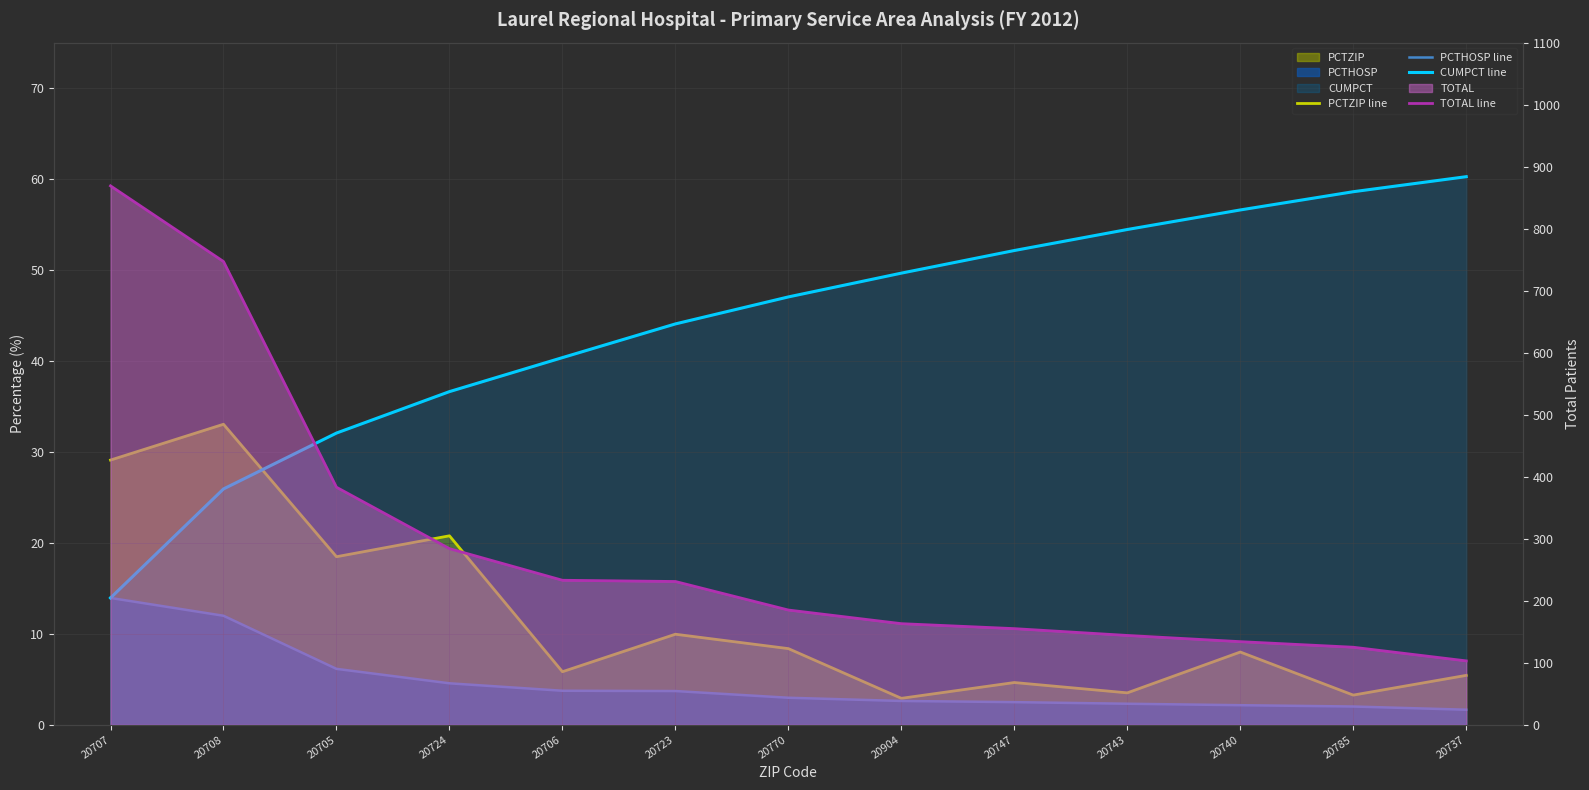

What is the value of the PCTHOSP line point at the 11th from the left?

2.1